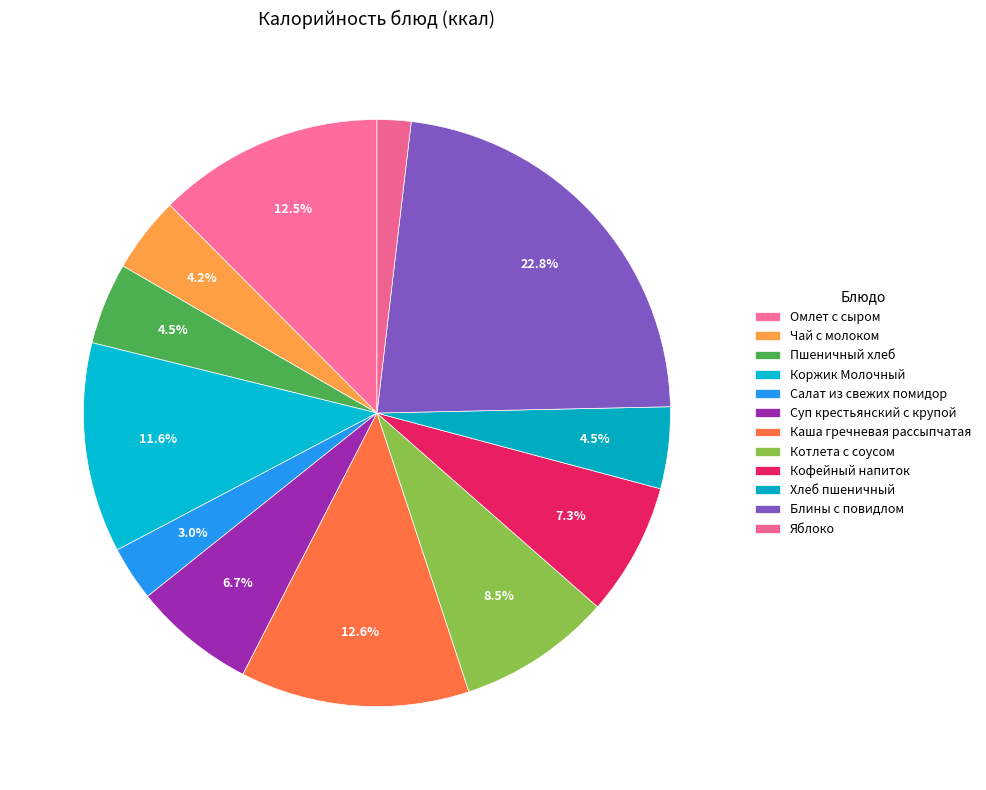

Is there any slice that represents more than half of the pie?

No